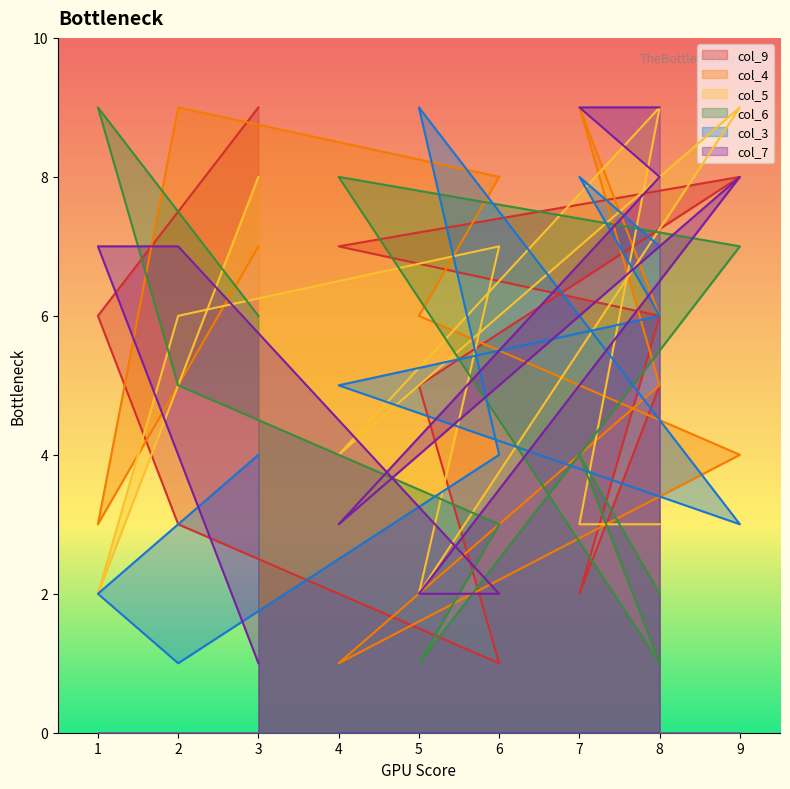

At which category is the sum across all series the highest?

9